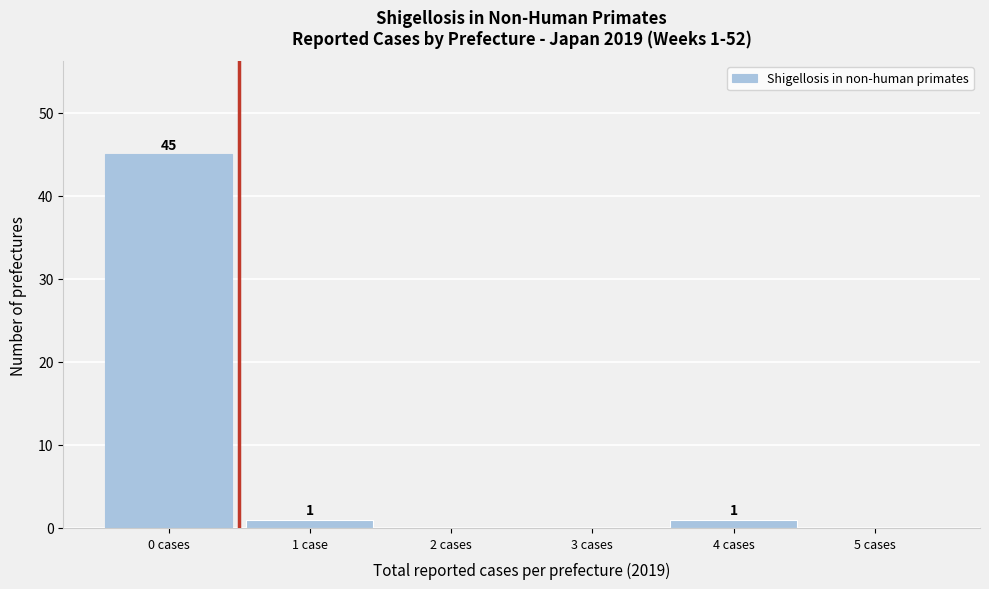

Reading left to right, transcribe all the data shown in this chart.

0 cases=45	1 case=1	2 cases=0	3 cases=0	4 cases=1	5 cases=0